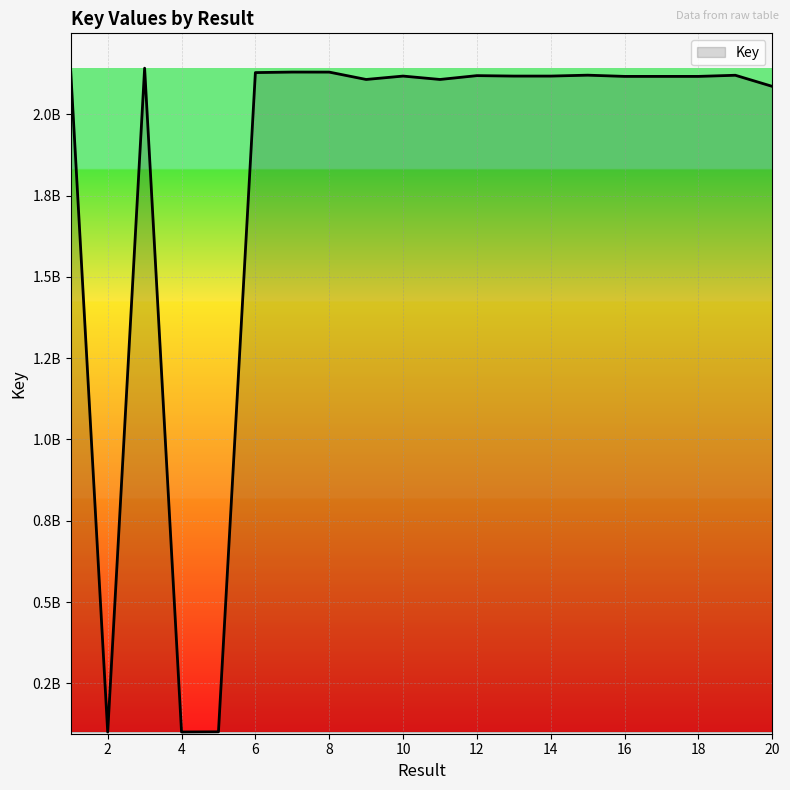

What is the value of the 6th point from the left?

2128092725